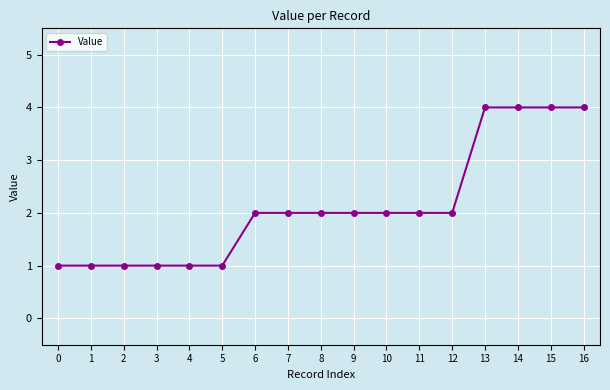

Approximately how many times larger is the value at 7 compared to 2?

2.0